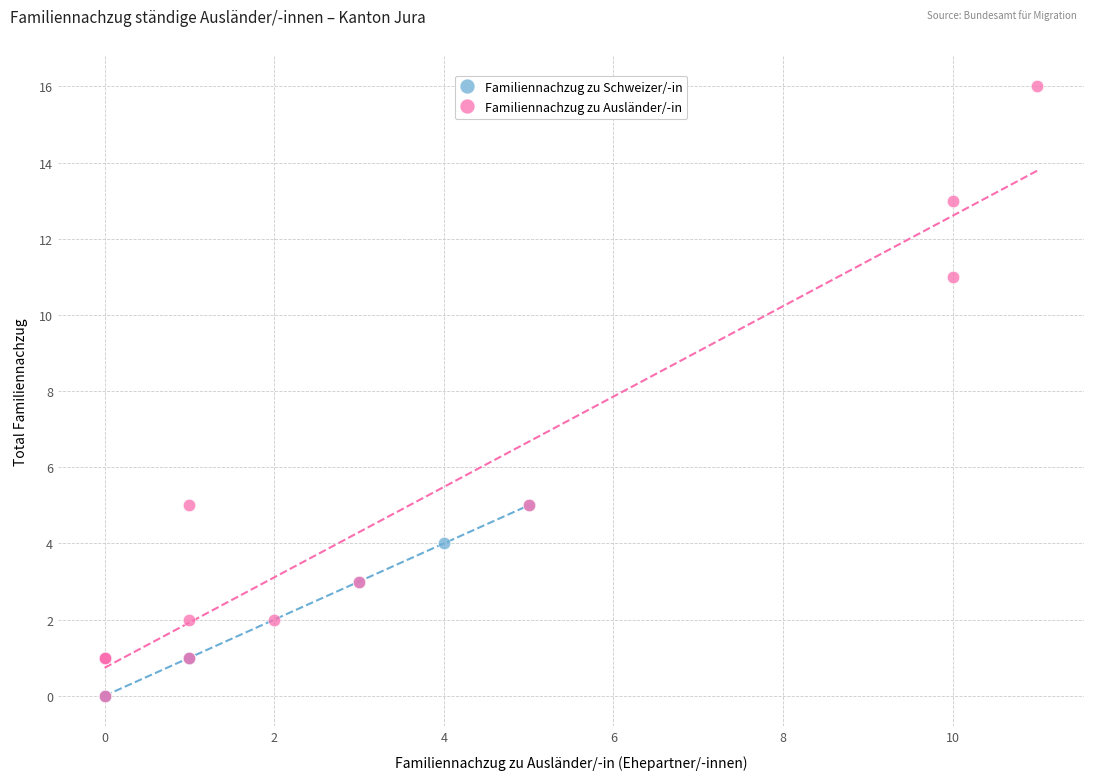

Which series has the largest Y range (max minus min)?

Familiennachzug zu Ausländer/-in